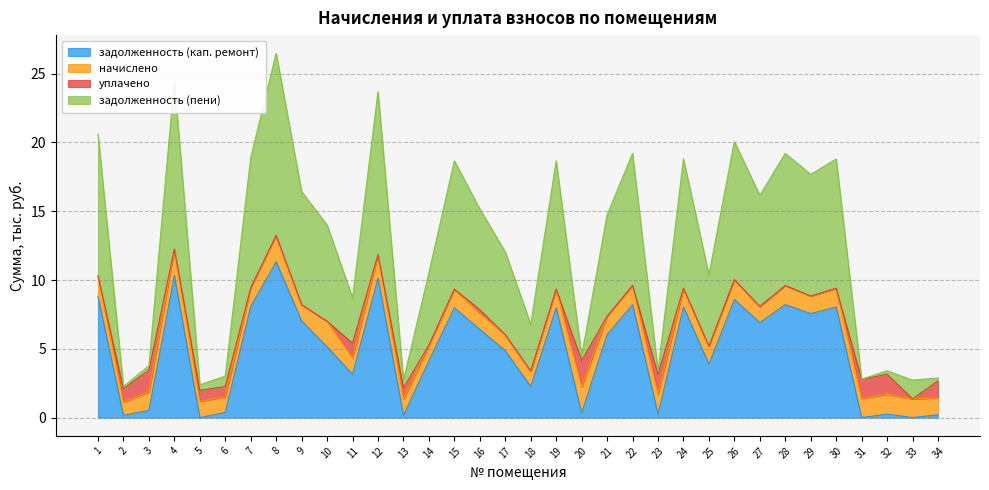

What are all the series names shown in the legend?

задолженность (кап. ремонт), начислено, уплачено, задолженность (пени)